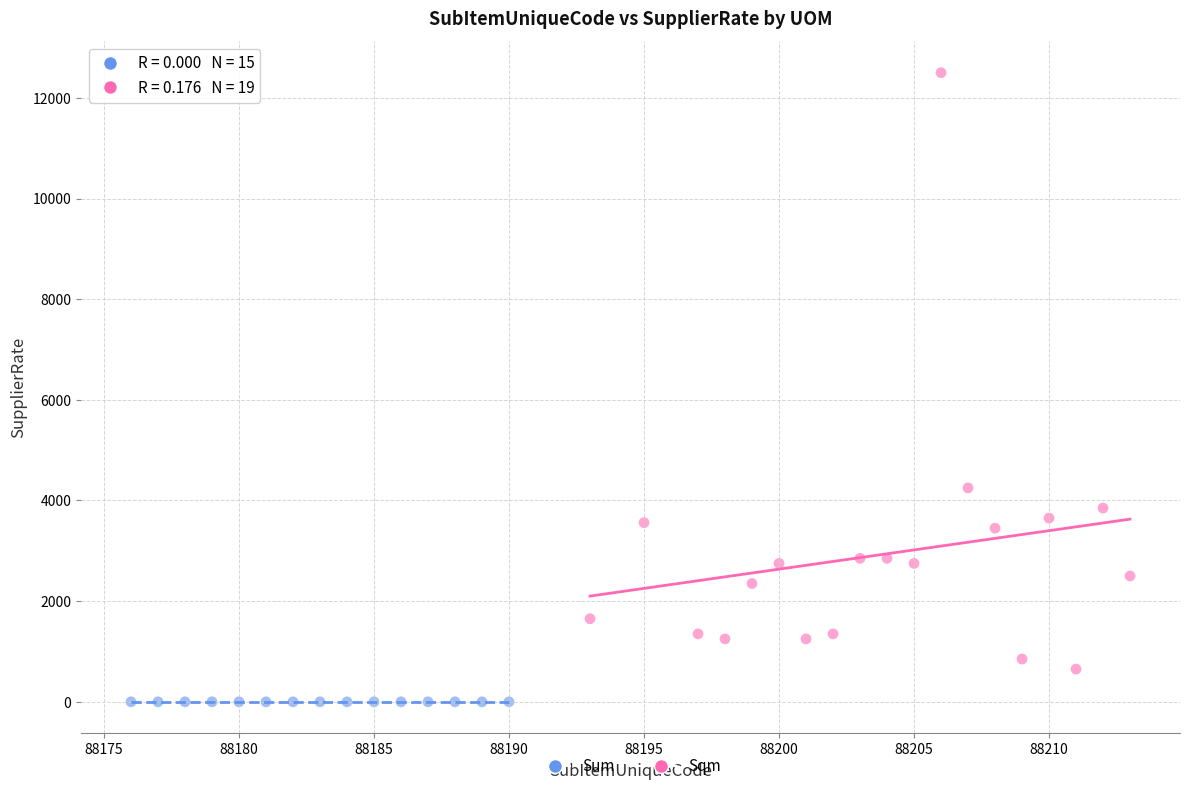

Which series reaches the maximum Y coordinate?

Sqm